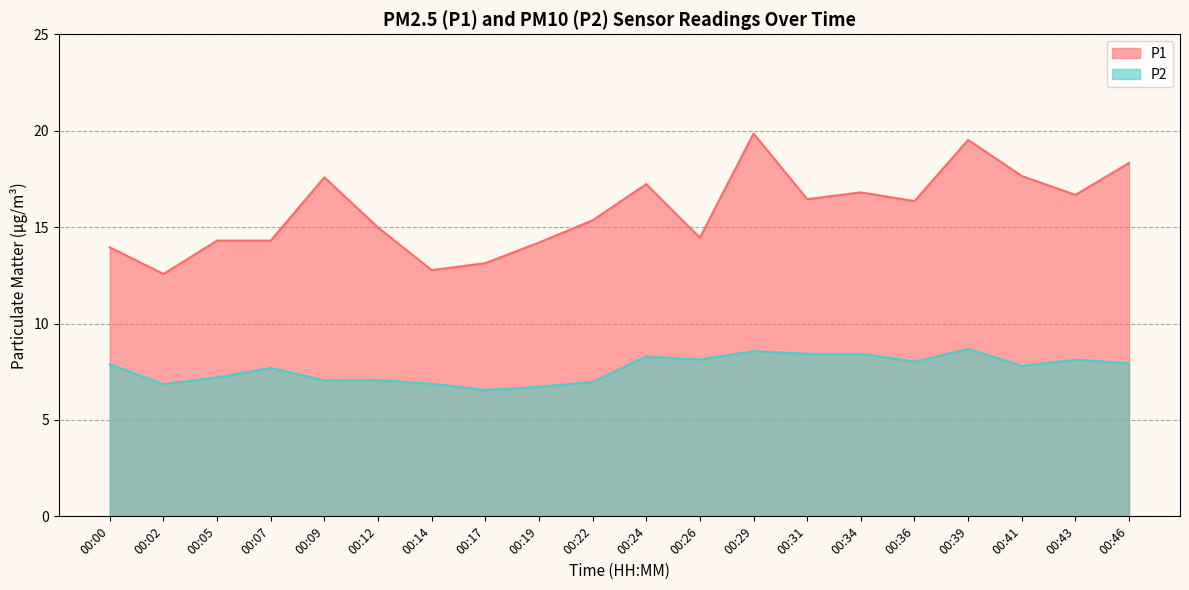

Where is the first local minimum for P1?

00:02